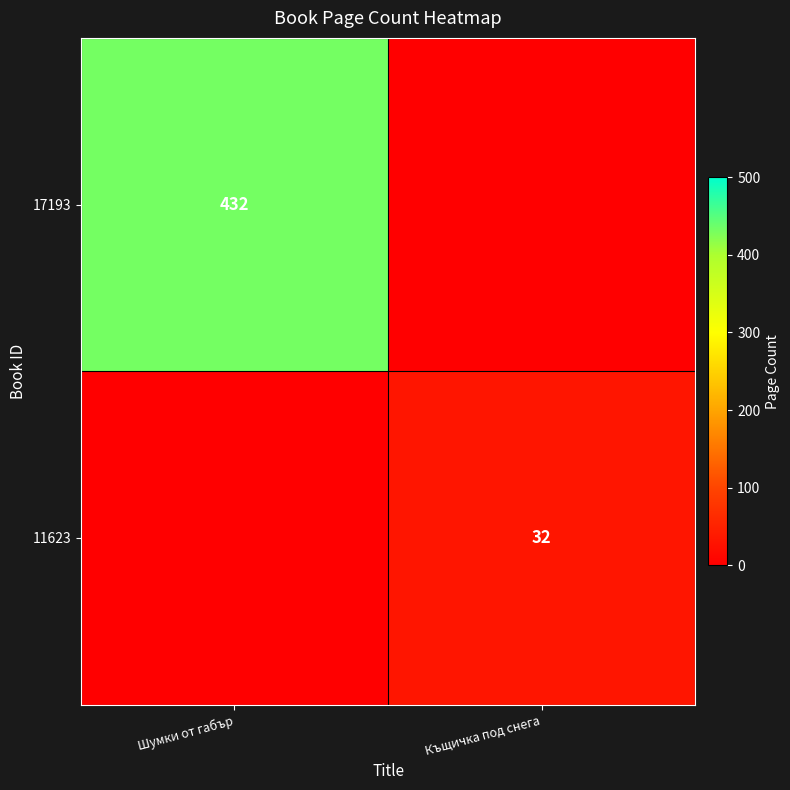

Is it true that 17193 equals 432 at Шумки от габър?

True